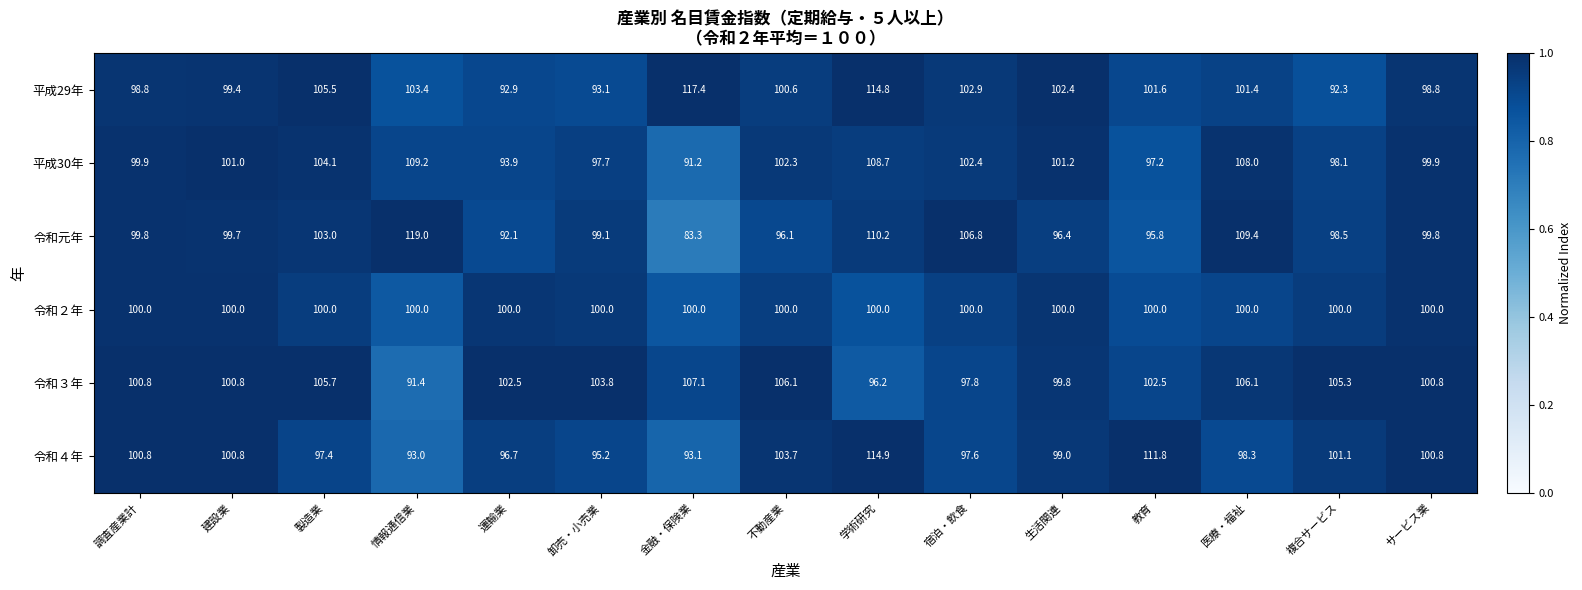

What is the greatest value displayed?

119.0